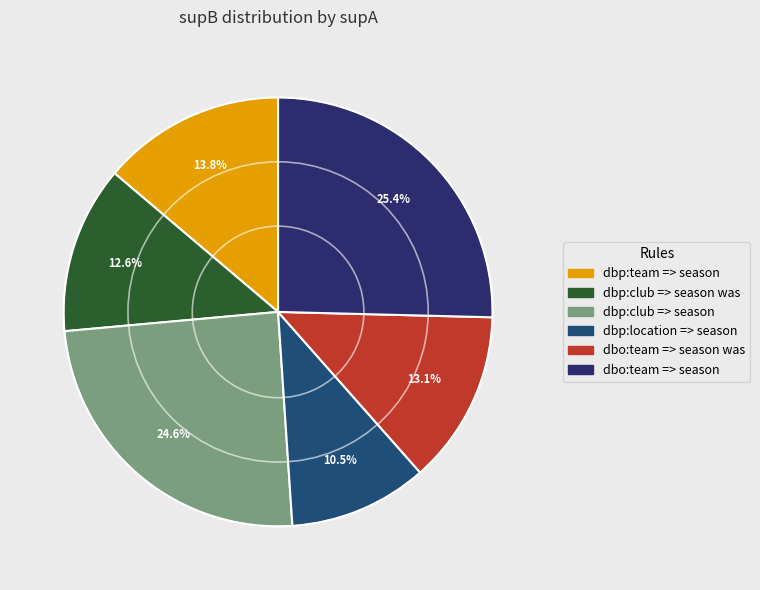

Is there any slice that represents more than half of the pie?

No